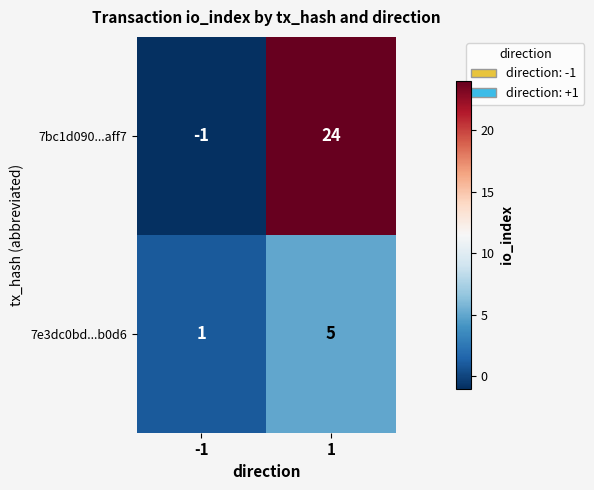

True or false: 7bc1d090...aff7 has a value of 8 at 1.

False